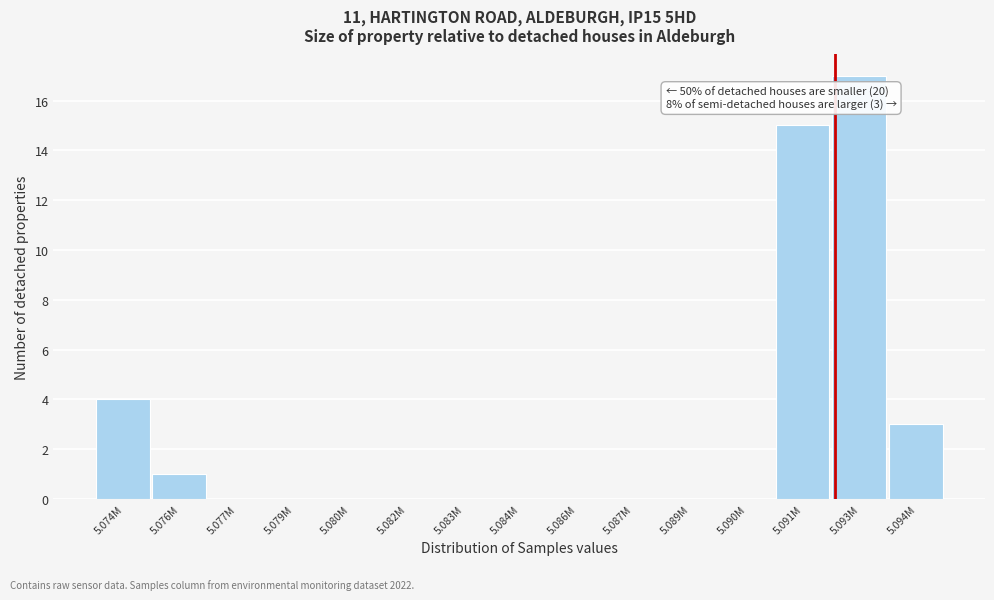

Reading left to right, transcribe all the data shown in this chart.

5.074M=4	5.076M=1	5.077M=0	5.079M=0	5.080M=0	5.082M=0	5.083M=0	5.084M=0	5.086M=0	5.087M=0	5.089M=0	5.090M=0	5.091M=15	5.093M=17	5.094M=3